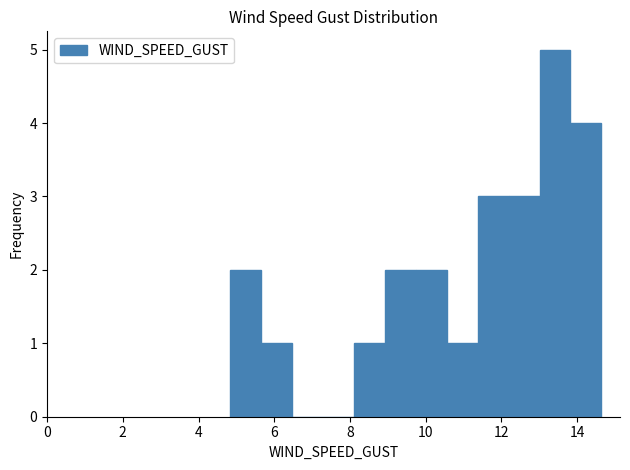

What is the height of the bar covering 9.8 to 10.6 on the x-axis? Neither the bar edges nor the heights are printed on the chart, so give them approximately, as read against the axes.

2